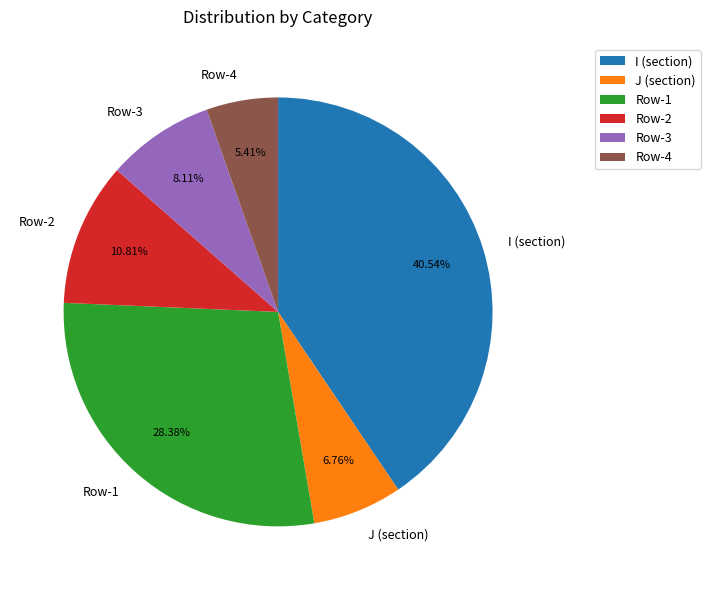

What is the largest slice in the pie chart?

I (section)